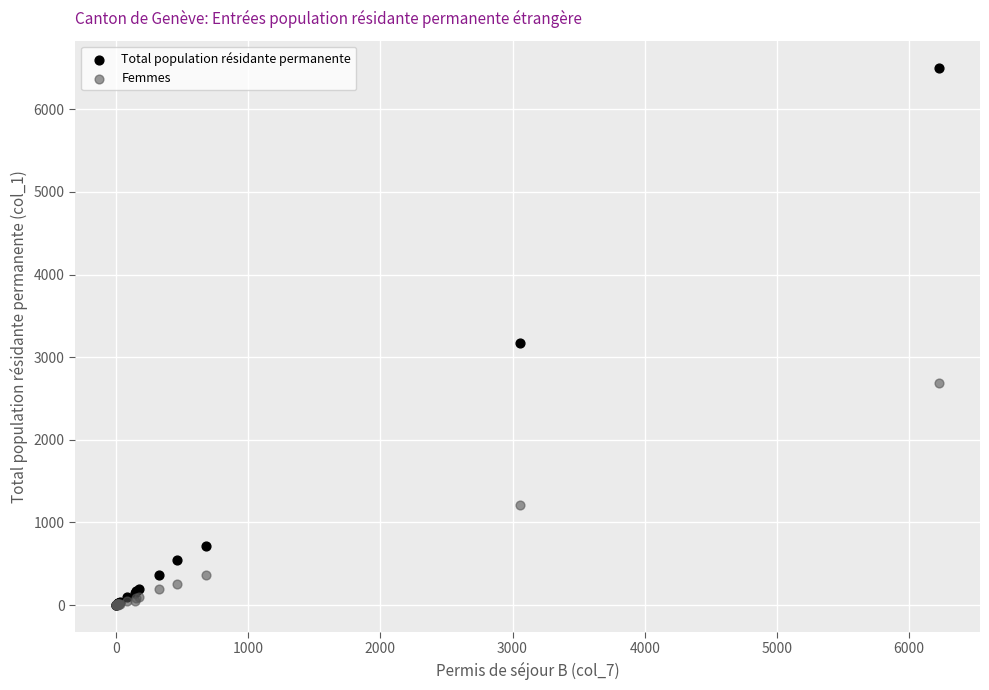

Which series contains the highest Y value?

Total population résidante permanente